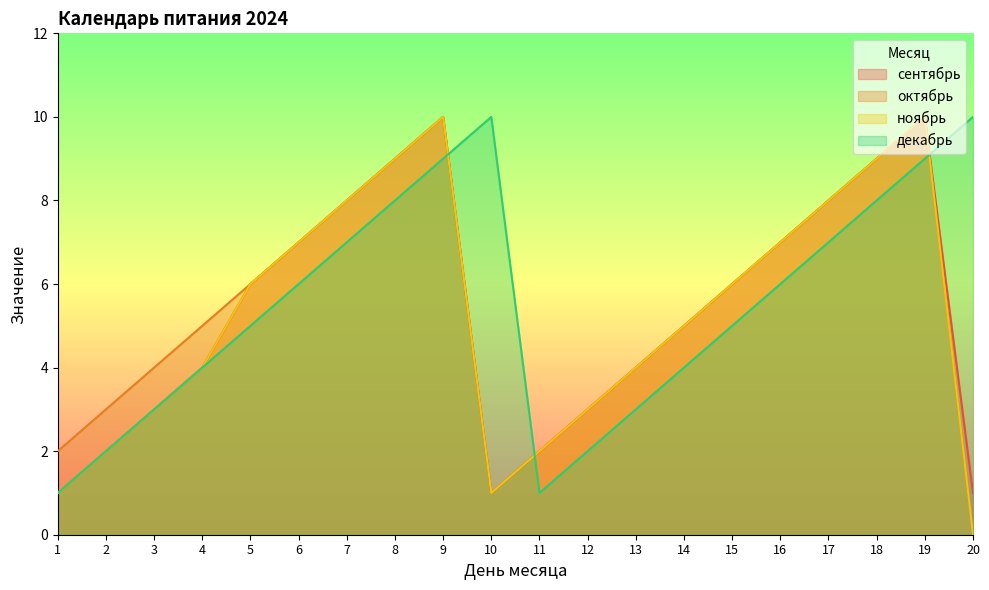

True or false: сентябрь has more than 0 interior local peaks.

True